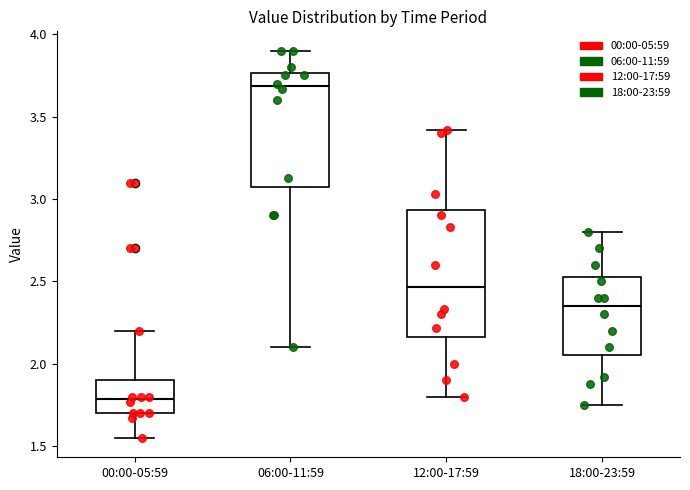

Which box has the highest median line?

06:00-11:59